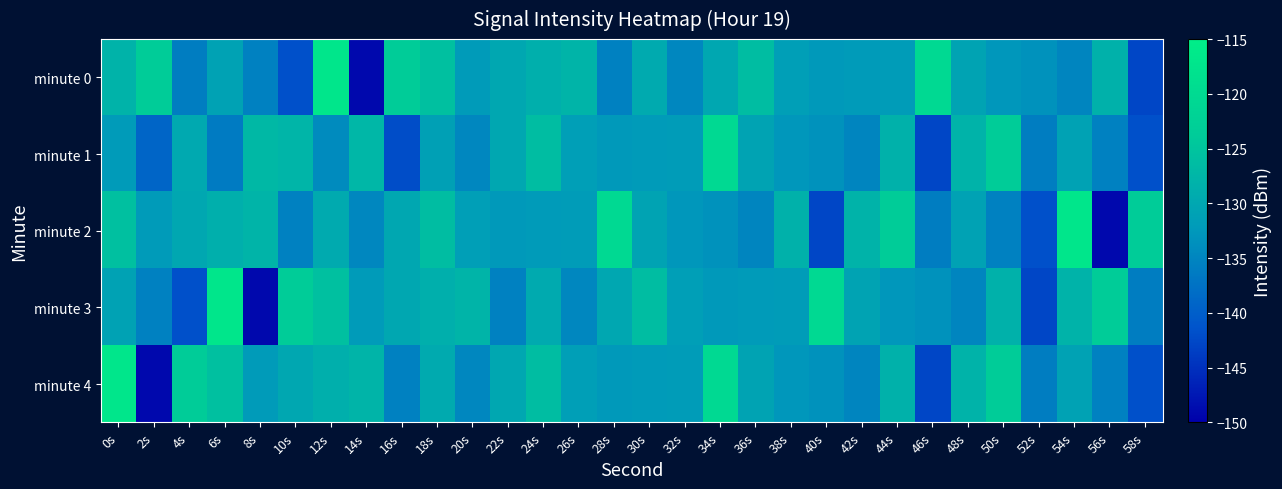

Rank the series by their maximum value, from highest to lowest.

minute 0, minute 2, minute 3, minute 4, minute 1